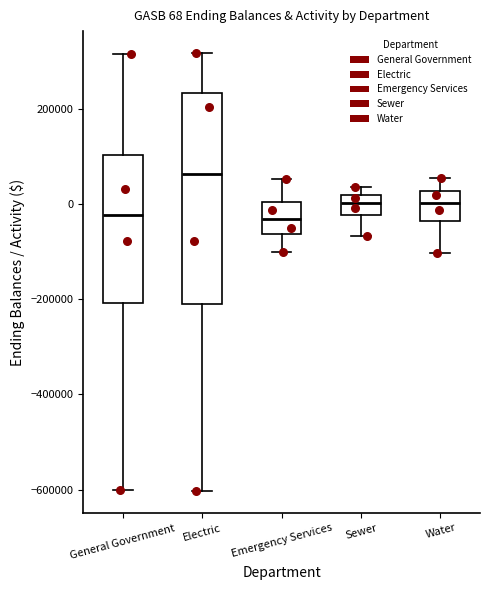

Which box's median line is the highest?

Electric